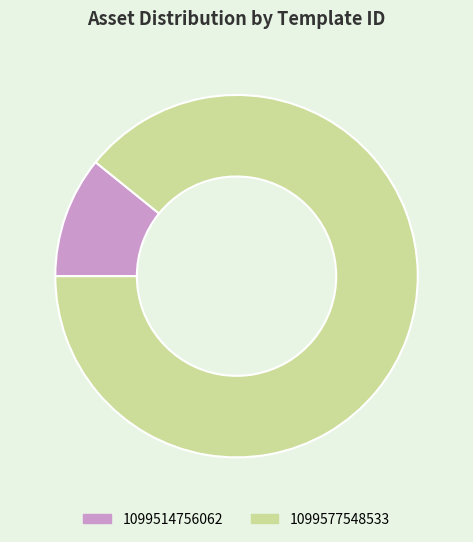

True or false: 1099577548533 accounts for 89% of the total.

True